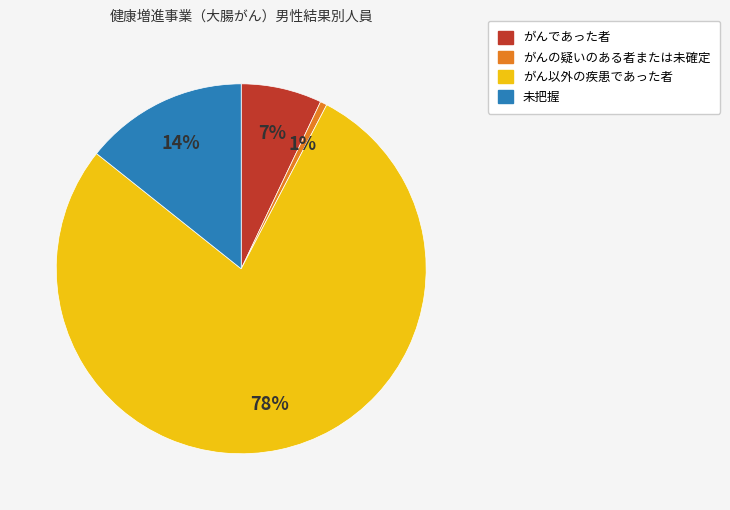

To the nearest percent, what is the difference between the largest and smallest slice percentages?

77%